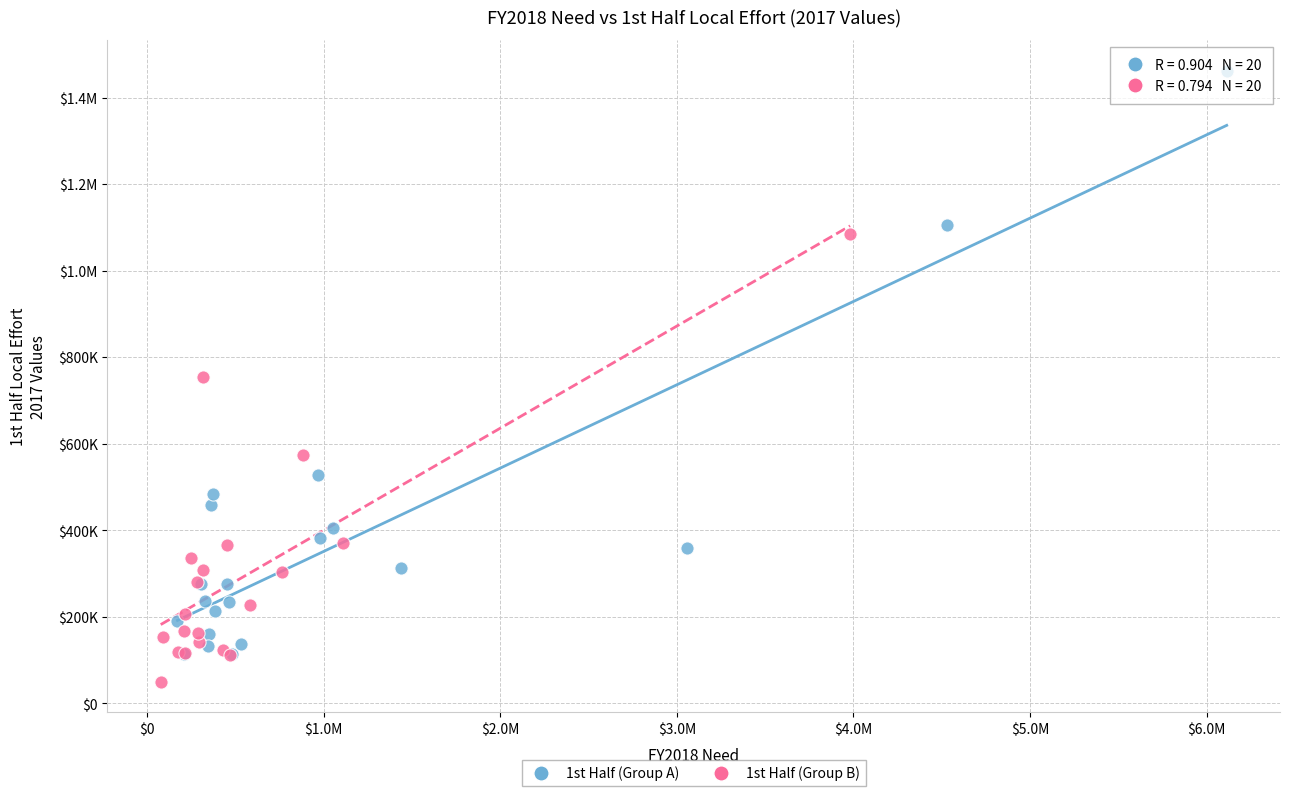

What are all the series names shown in the legend?

1st Half (Group A), 1st Half (Group B)